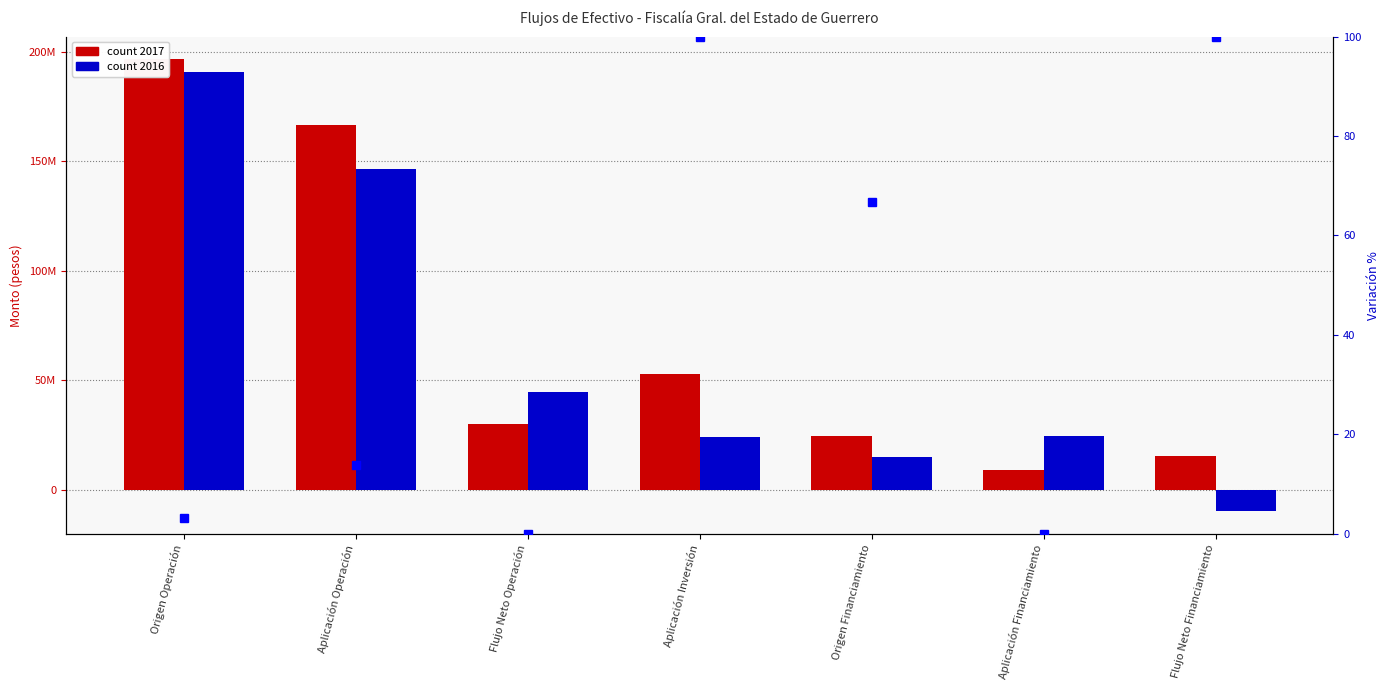

What is the average value?

40.5